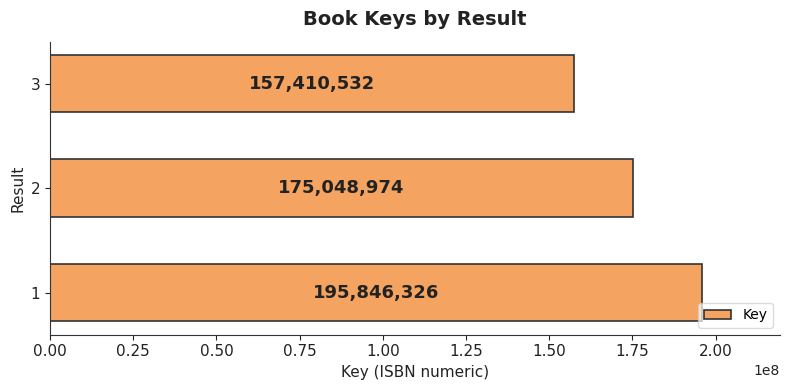

True or false: the data shows 175048974 at 2.

True